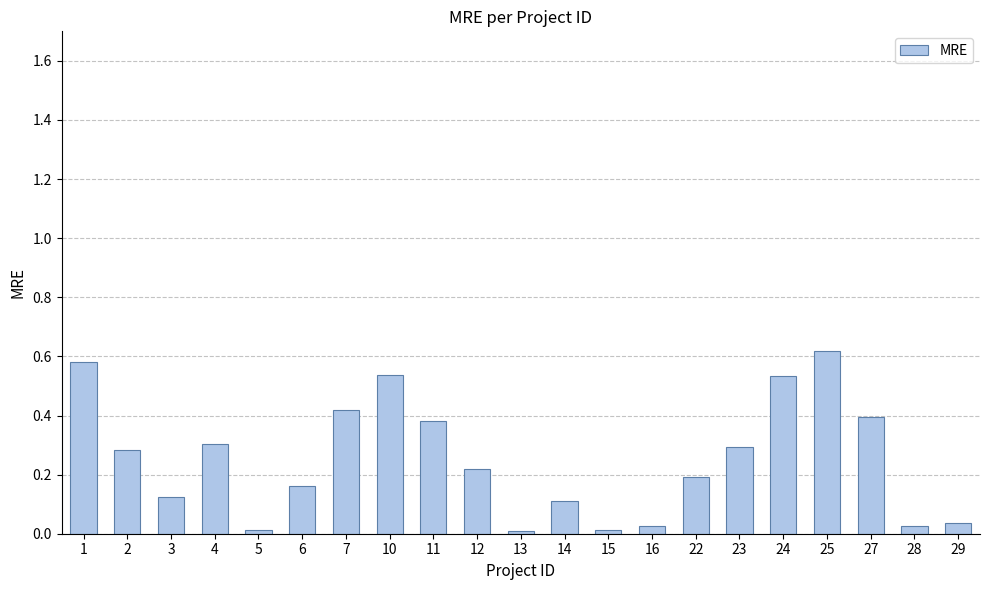

Between 7 and 27, which is larger?

7